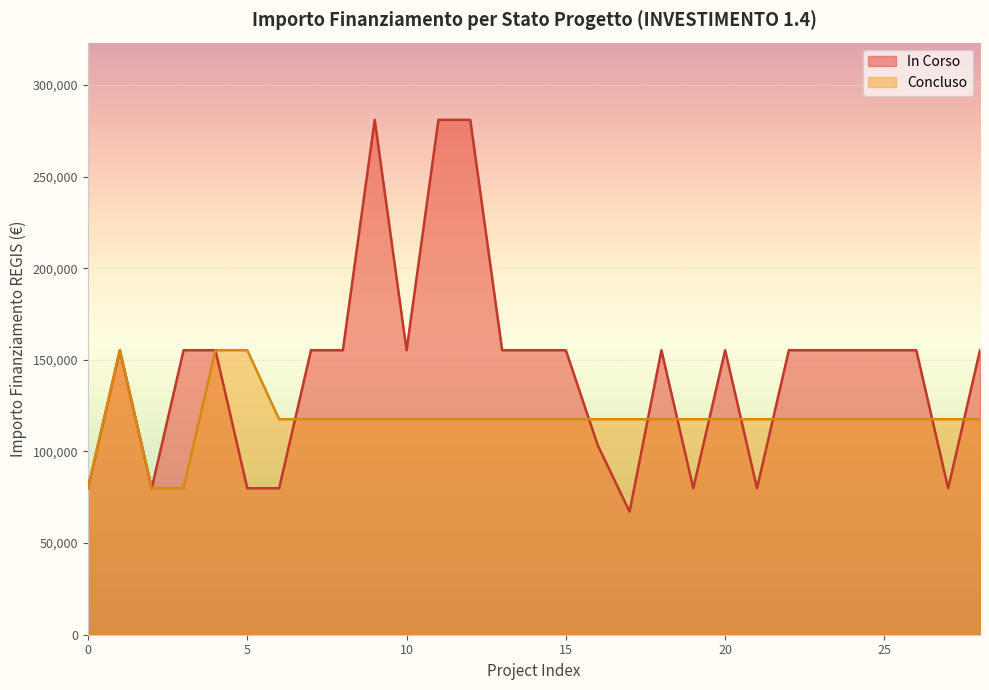

List the series in order of their overall mean, lowest first.

Concluso, In Corso